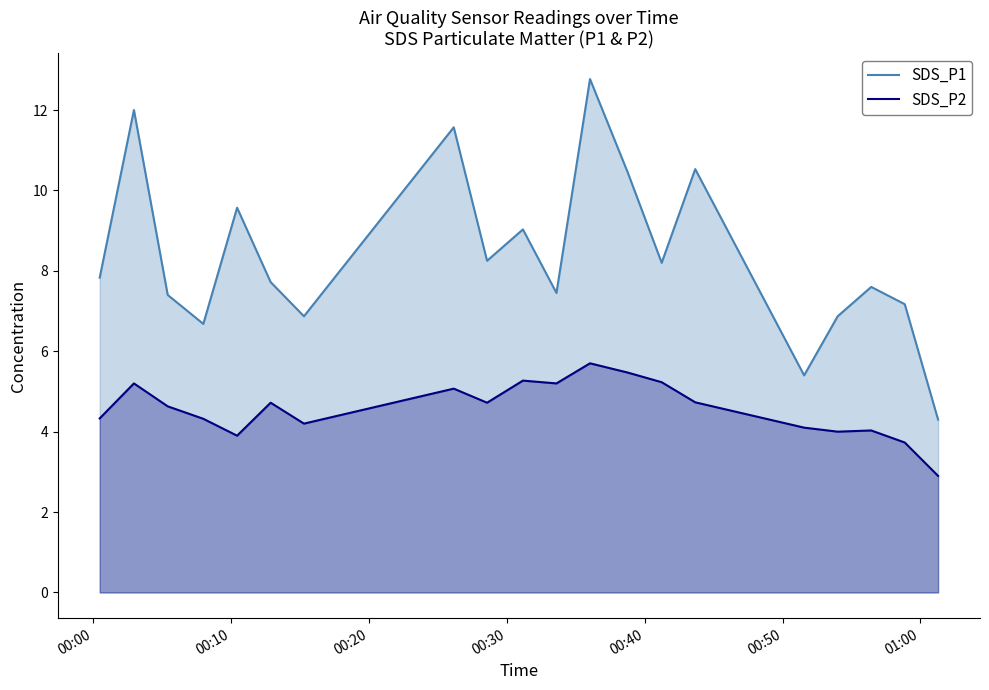

What are all the series names shown in the legend?

SDS_P1, SDS_P2